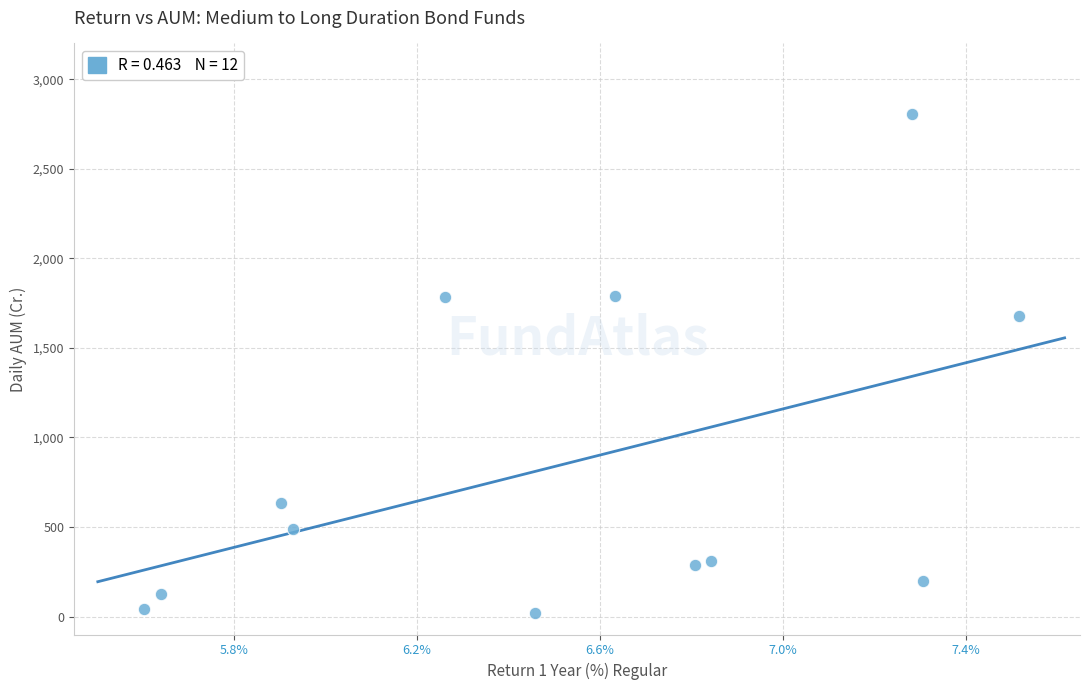

What is the range of X values (max minus min)?

1.9